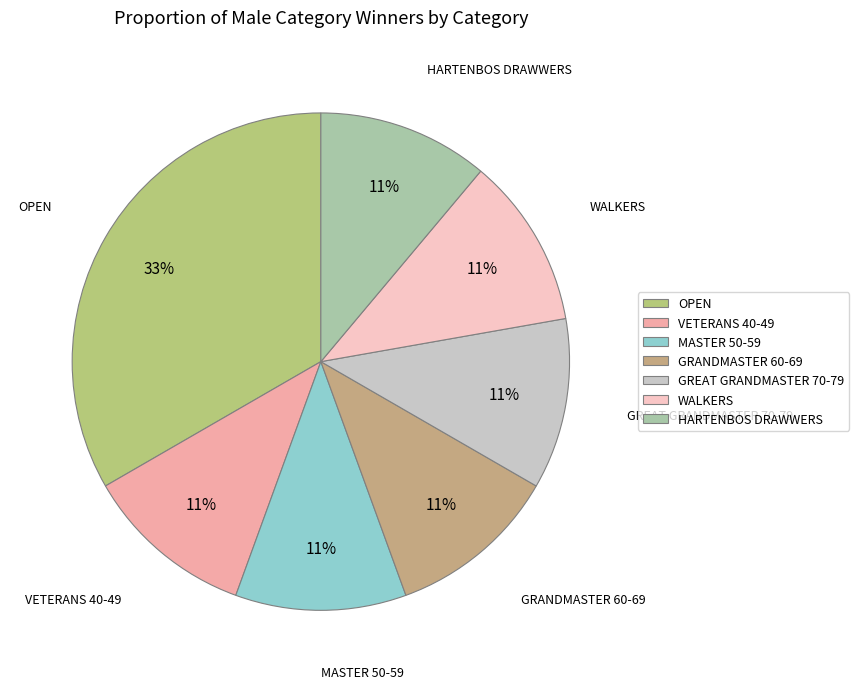

Count the number of slices in the pie.

7